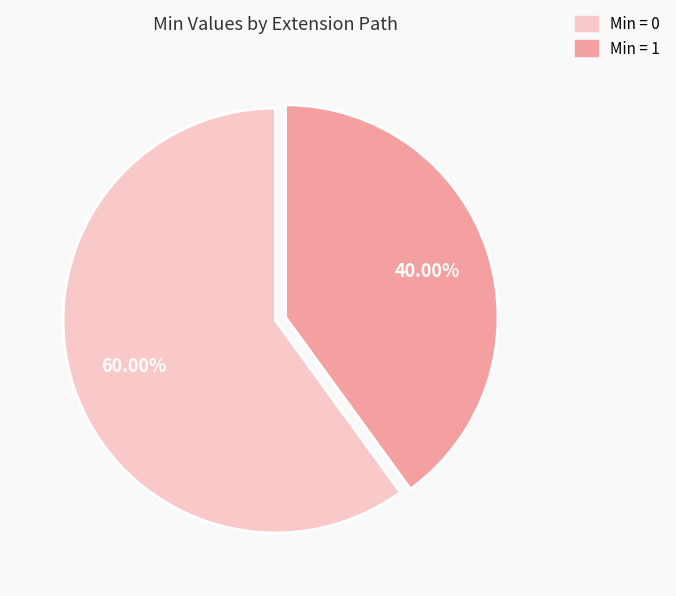

Is there any slice that represents more than half of the pie?

Yes